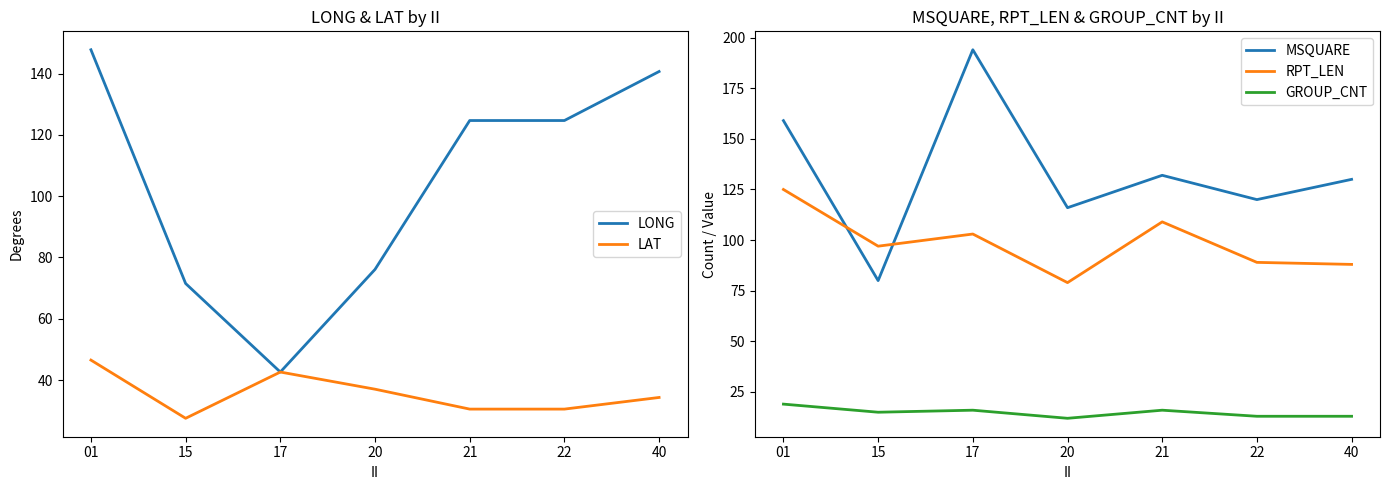

Reading right to left, transcribe all the data shown in this chart.

LONG: 40=140.7	22=124.7	21=124.7	20=76.1	17=42.6	15=71.5	01=147.8
LAT: 40=34.3	22=30.5	21=30.5	20=37.0	17=42.6	15=27.5	01=46.5
MSQUARE: 40=130.0	22=120.0	21=132.0	20=116.0	17=194.0	15=80.0	01=159.0
RPT_LEN: 40=88.0	22=89.0	21=109.0	20=79.0	17=103.0	15=97.0	01=125.0
GROUP_CNT: 40=13.0	22=13.0	21=16.0	20=12.0	17=16.0	15=15.0	01=19.0